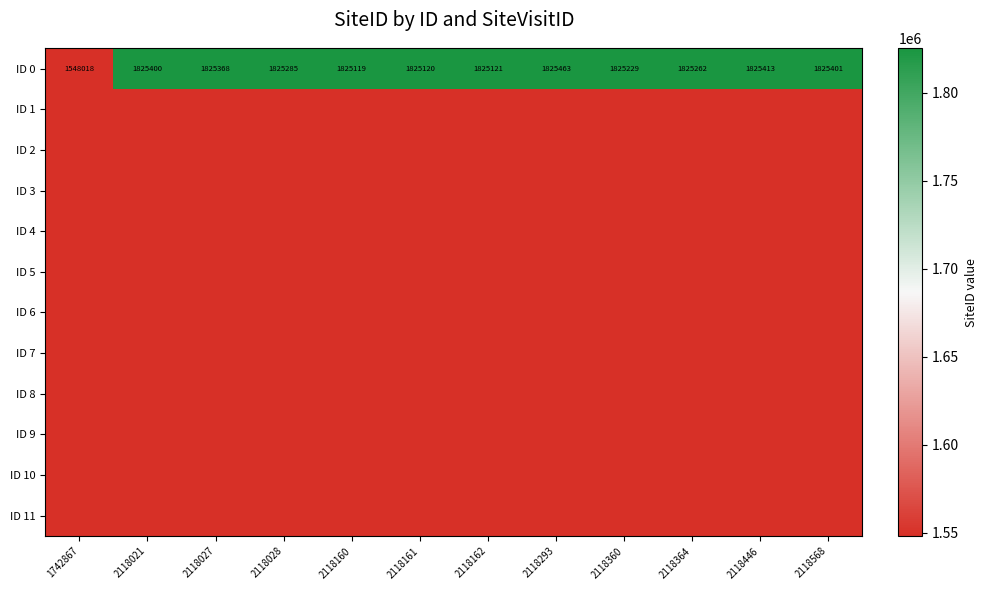

What is the difference between the second highest and minimum values in the ID 0 series?

277395